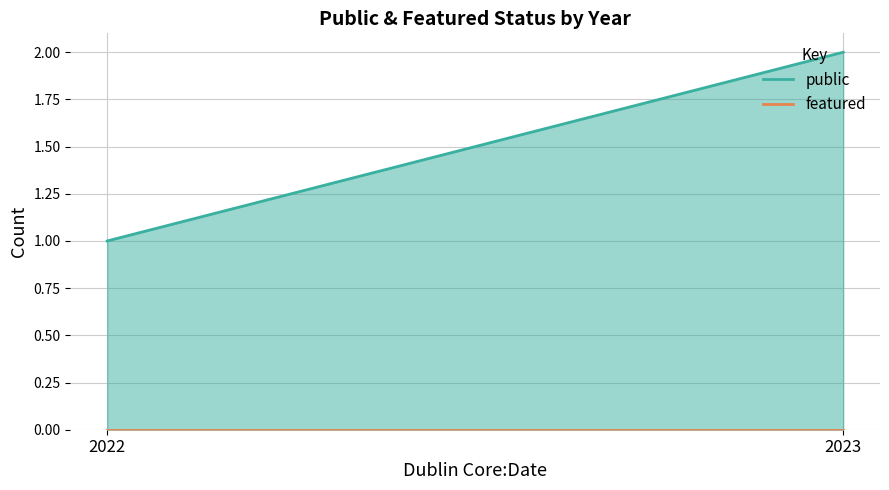

Is the value of featured at 2023 greater than the value of public at 2023?

No